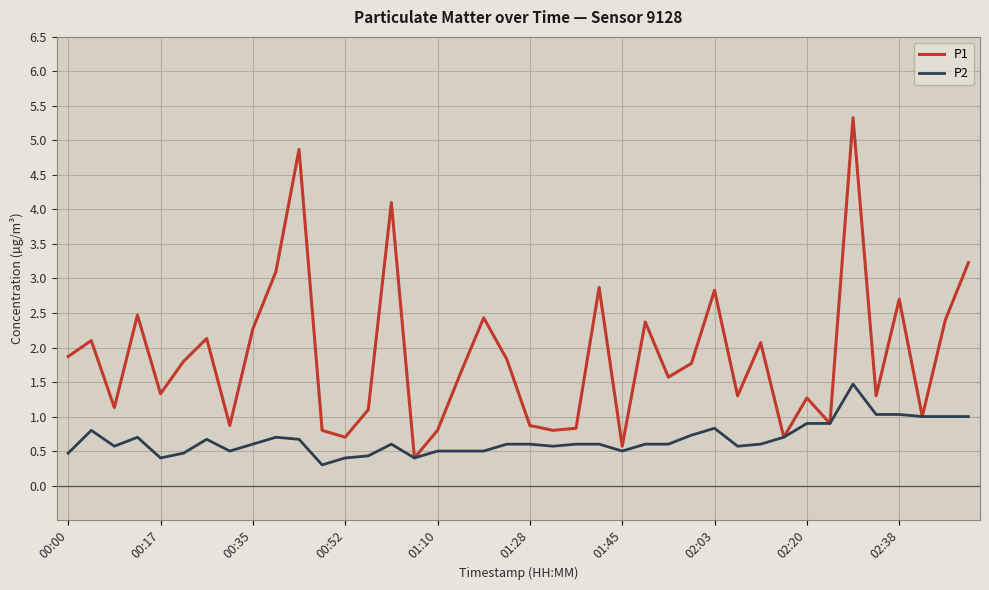

Rank the series by their maximum value, from highest to lowest.

P1, P2